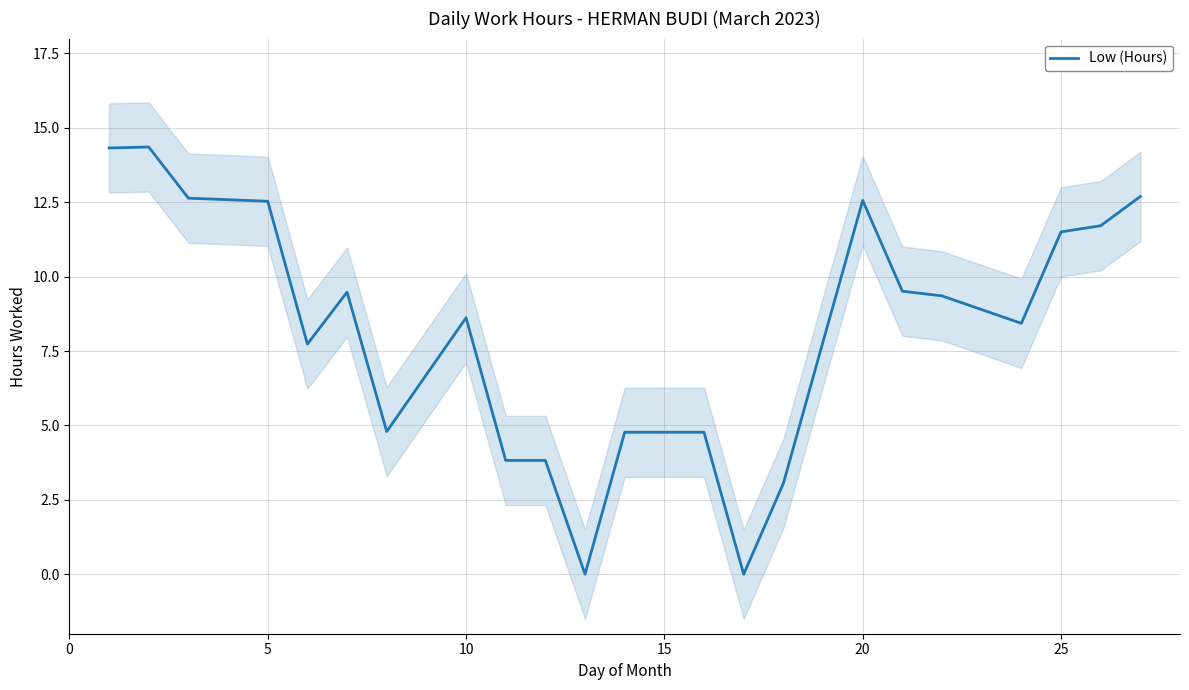

Is it true that Low (Hours) equals 18.8 at 25?

False